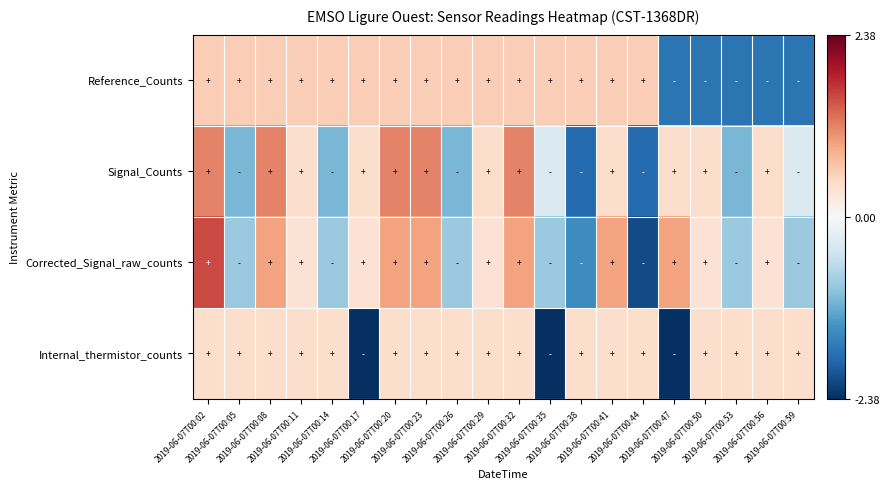

How many categories are shown in the chart?

20